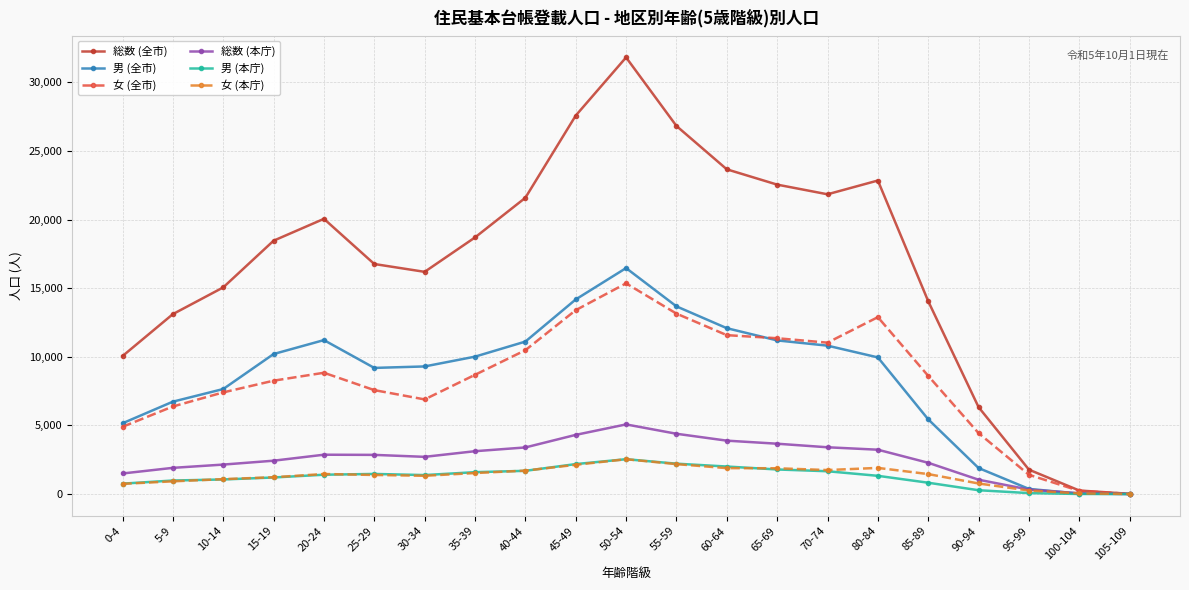

At which category does 男 (全市) reach its first local peak?

20-24